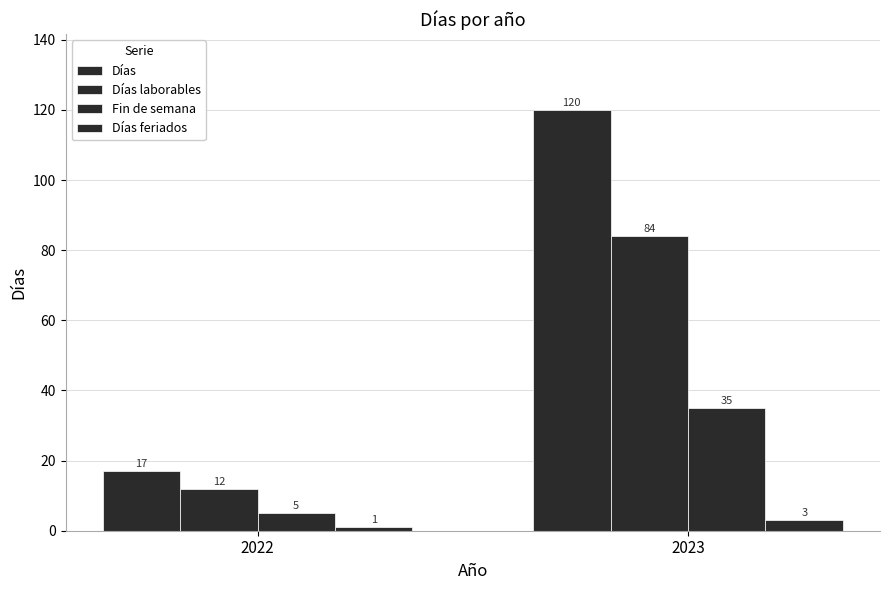

Which category has the lowest value across all series?

2022